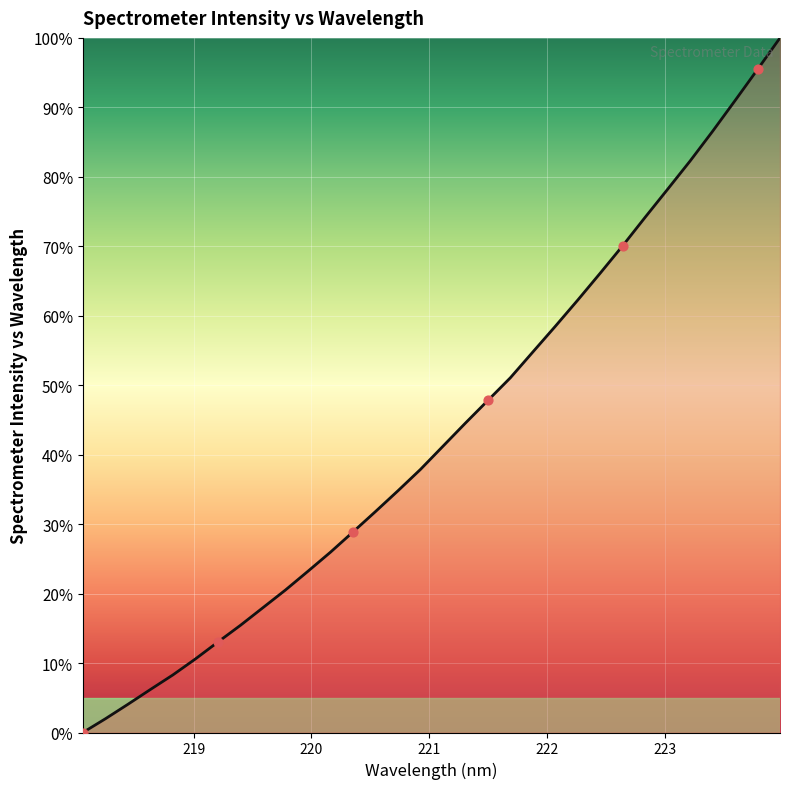

What is the maximum value shown in the chart?

100.0